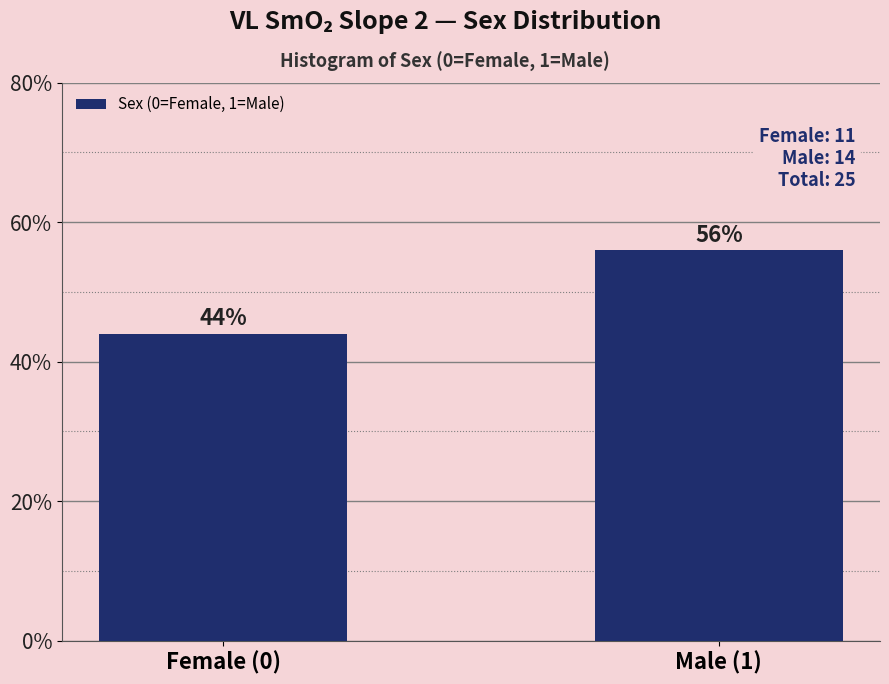

Reading left to right, what are all the values shown in this chart?

44.0	56.0